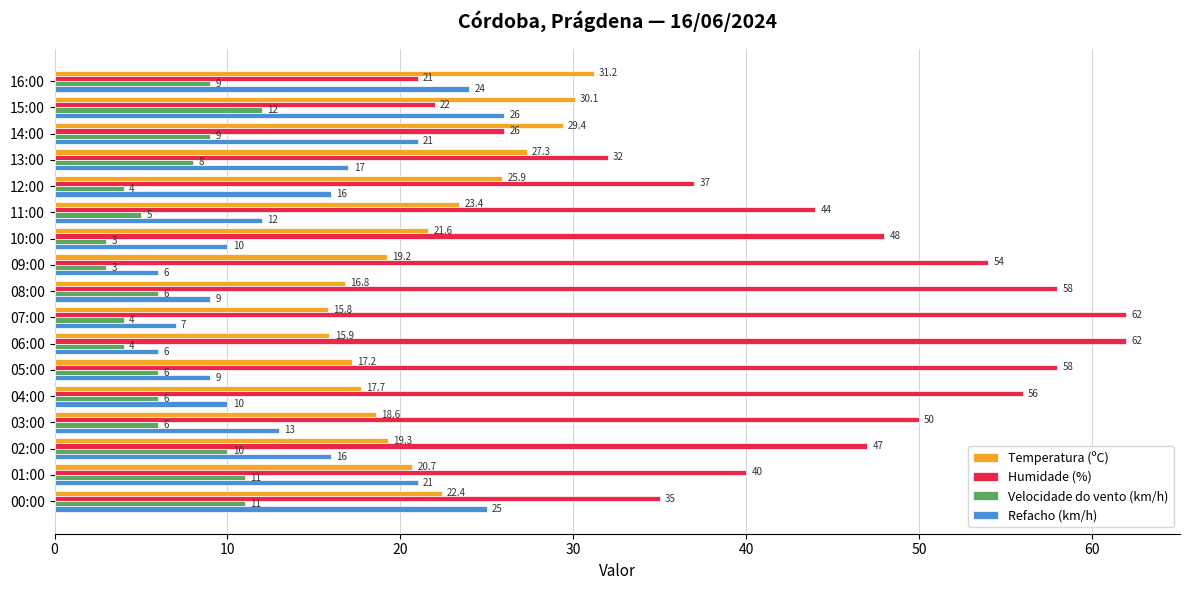

What is the difference between the maximum and minimum values in the Temperatura (ºC) series?

15.4